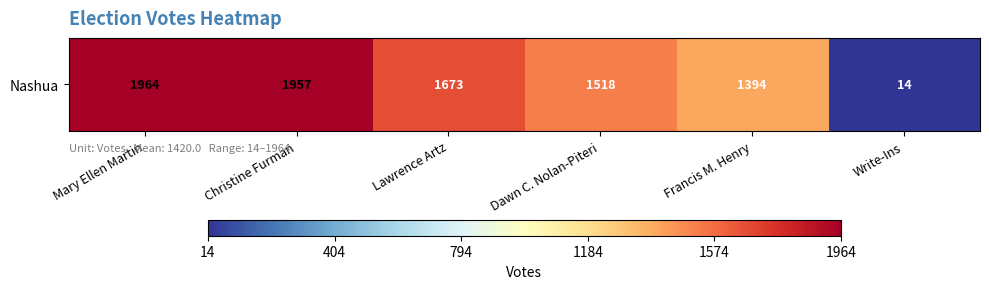

Reading right to left, transcribe all the data shown in this chart.

Write-Ins=14	Francis M. Henry=1394	Dawn C. Nolan-Piteri=1518	Lawrence Artz=1673	Christine Furman=1957	Mary Ellen Martin=1964